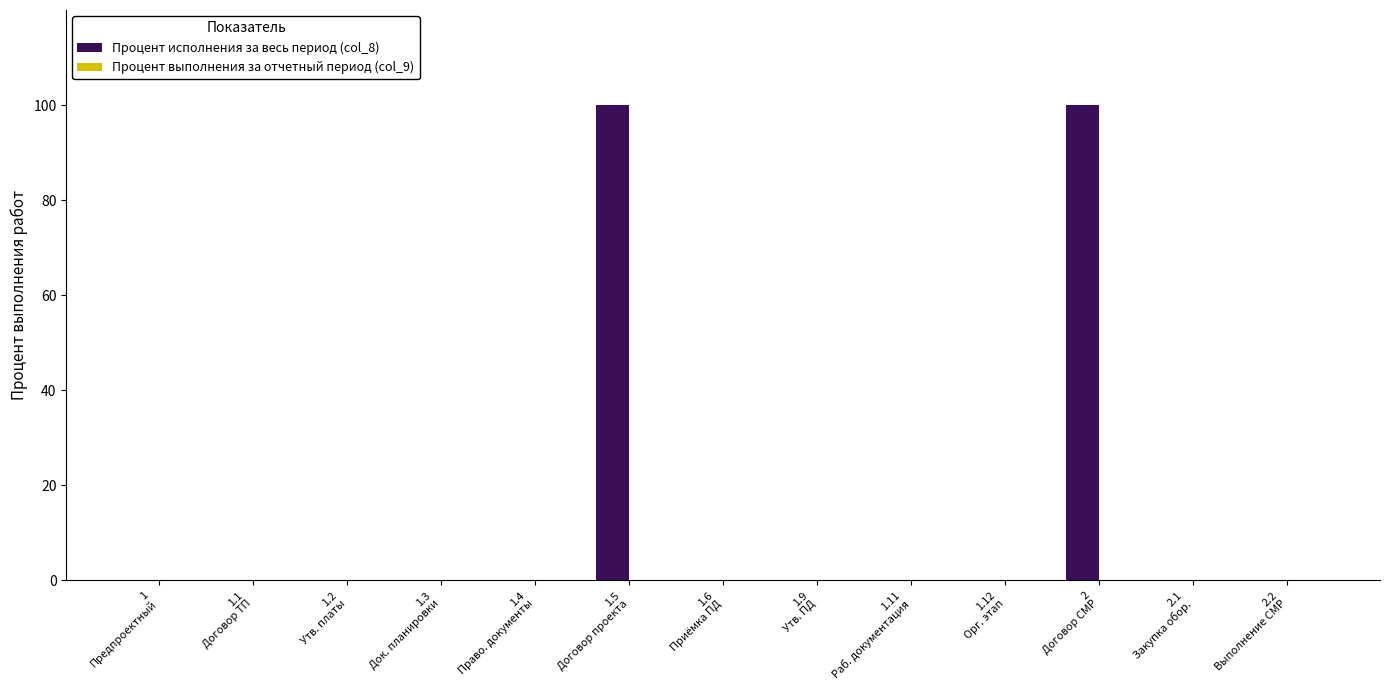

What is the greatest value displayed?

100